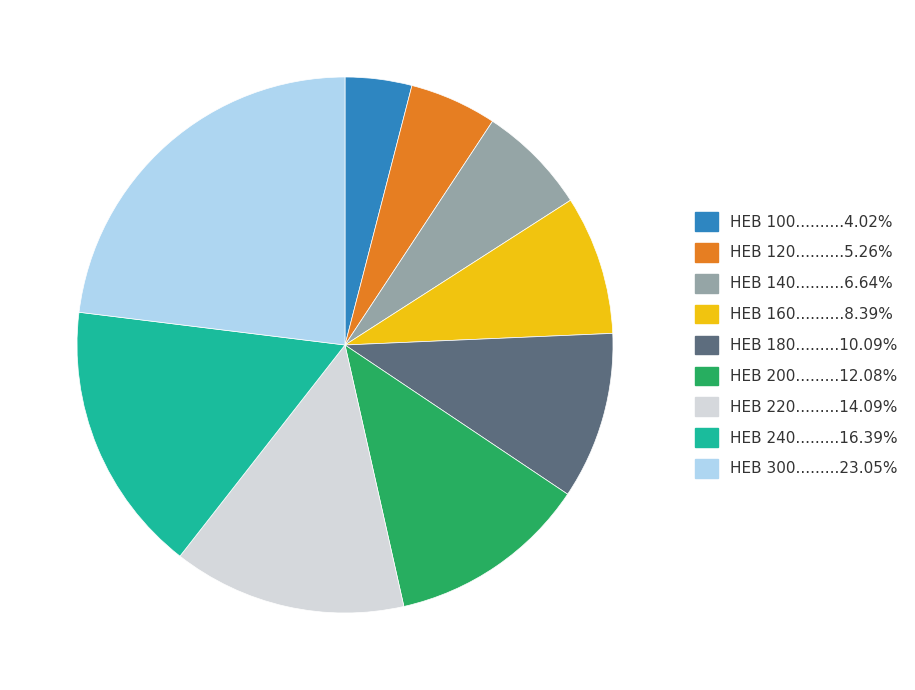

Is there a majority slice in this chart?

No